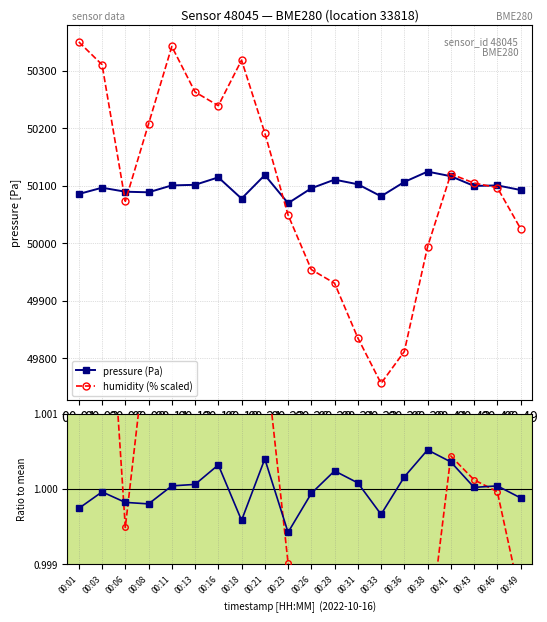

True or false: pressure ratio and pressure (Pa) cross at least once.

False